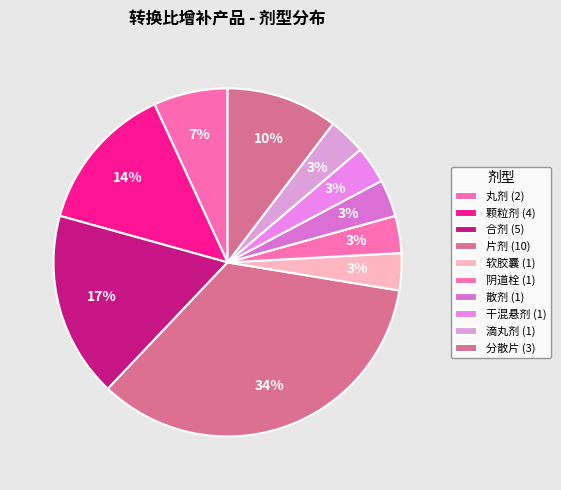

Which has a higher value, 分散片 or 丸剂?

分散片